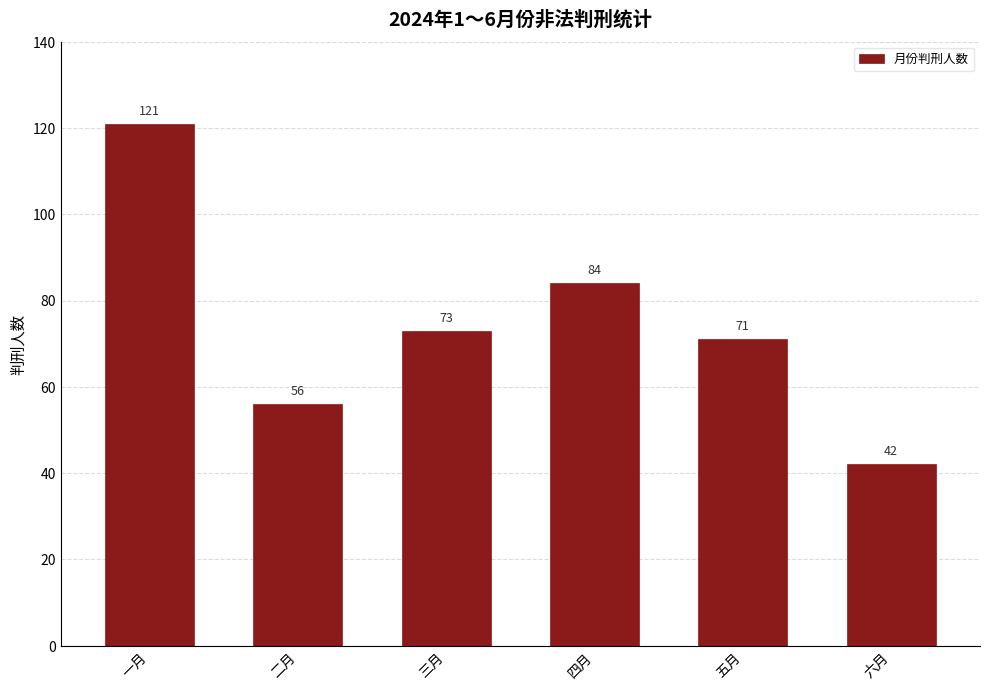

Reading left to right, transcribe all the data shown in this chart.

一月=121	二月=56	三月=73	四月=84	五月=71	六月=42